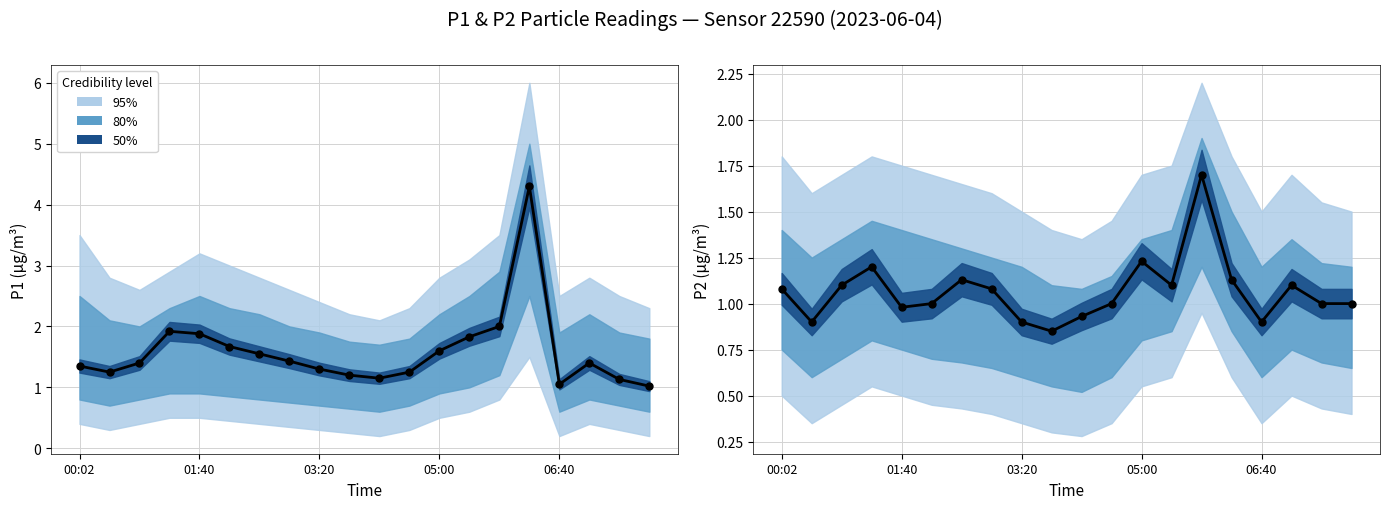

At which category is the sum across all series the highest?

06:15